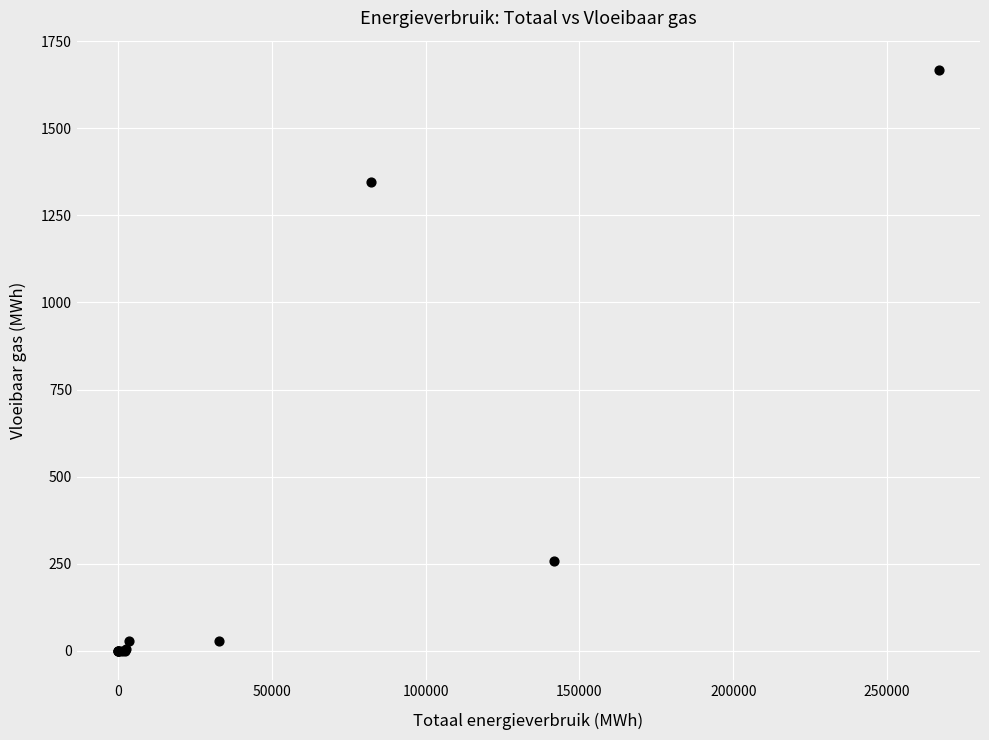

What Y value in the scatter plot is closest to 833?

1345.6